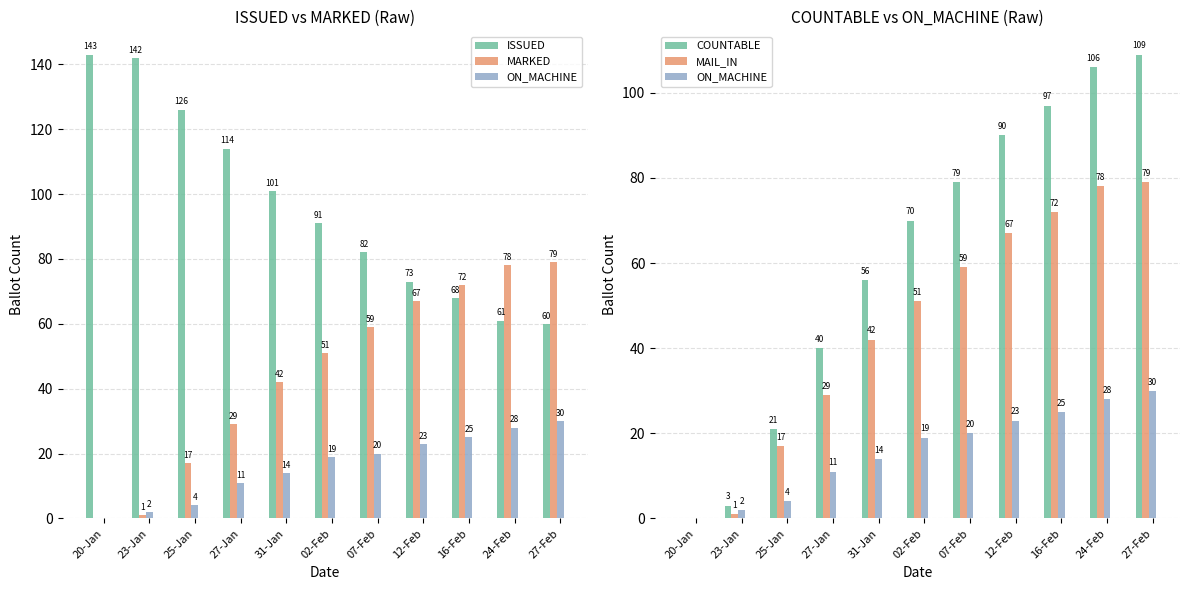

How many data points in COUNTABLE are above 70?

5